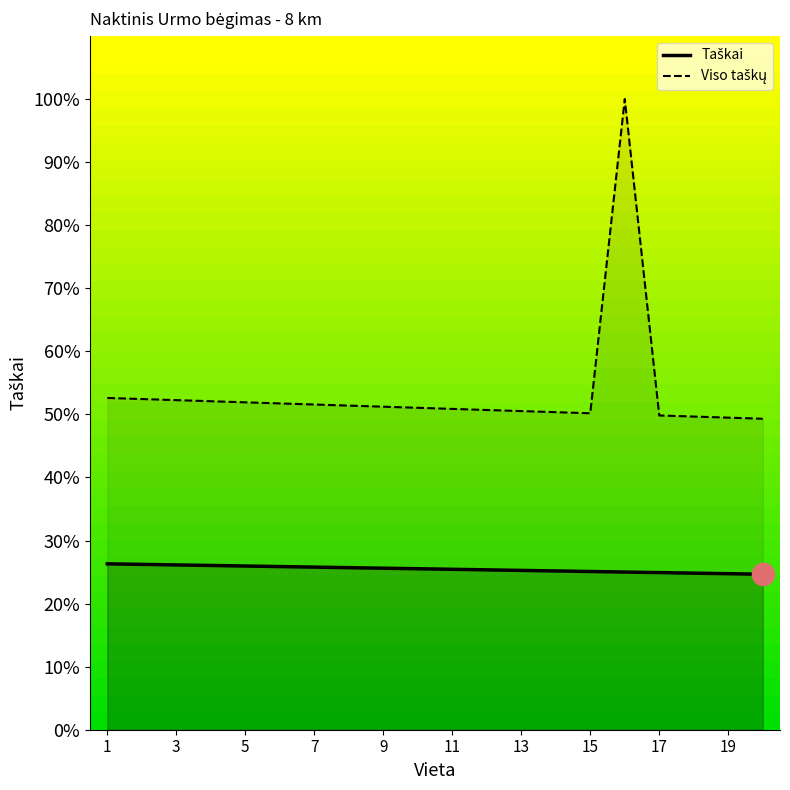

List the series in order of their overall mean, lowest first.

Taškai, Viso taškų